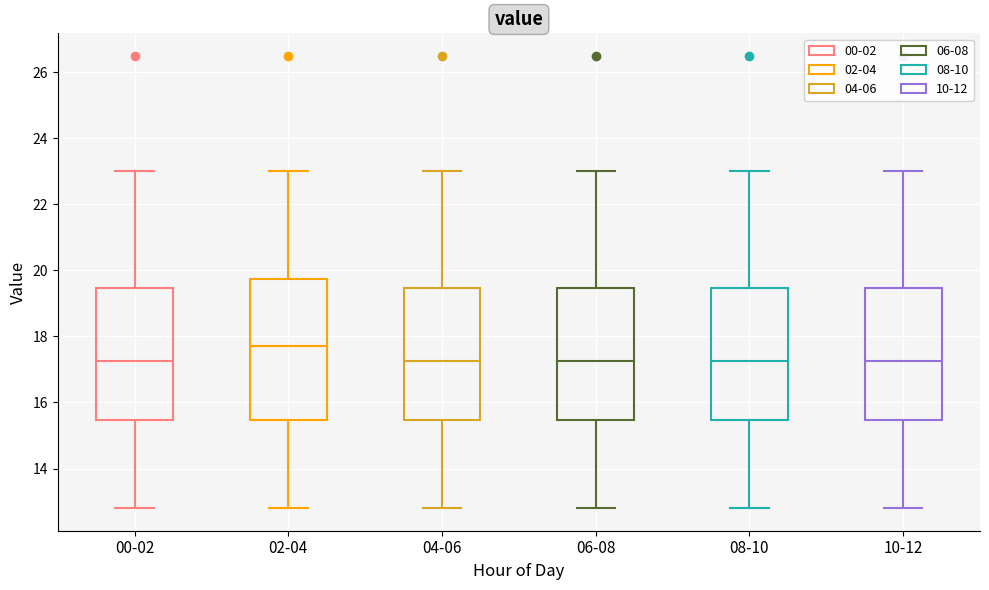

Comparing the boxes themselves (not the whiskers), which one is the tallest?

02-04